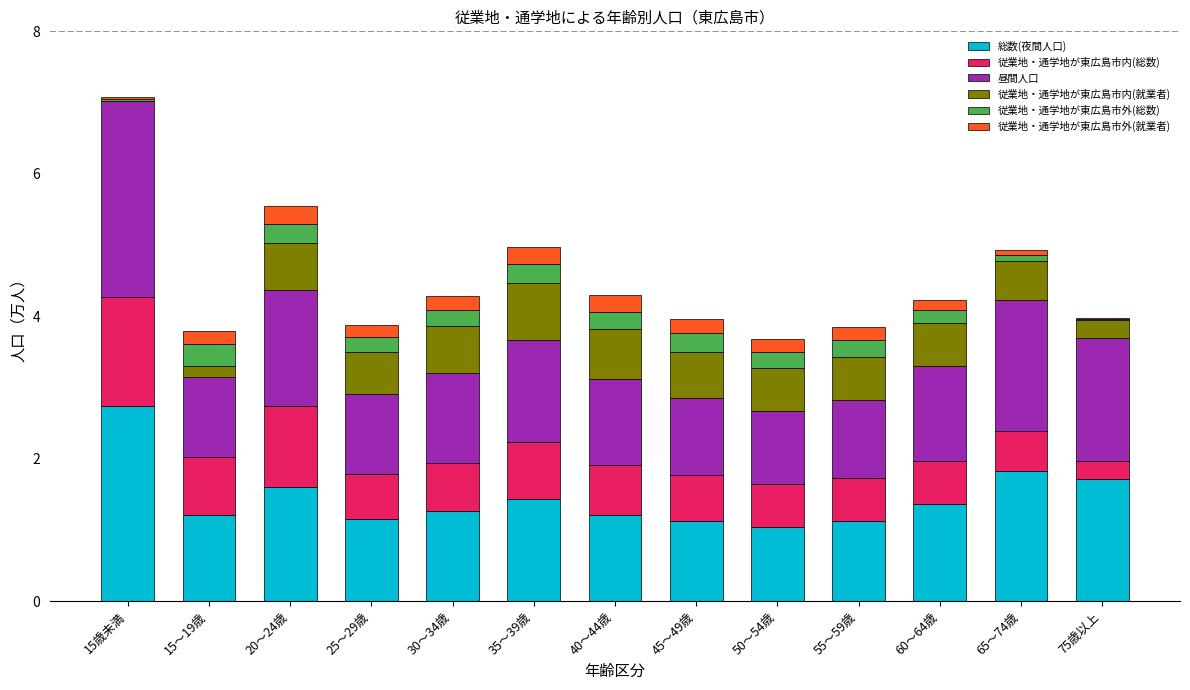

The value of 総数(夜間人口) at 30～34歳 is 1.3. True or false?

True